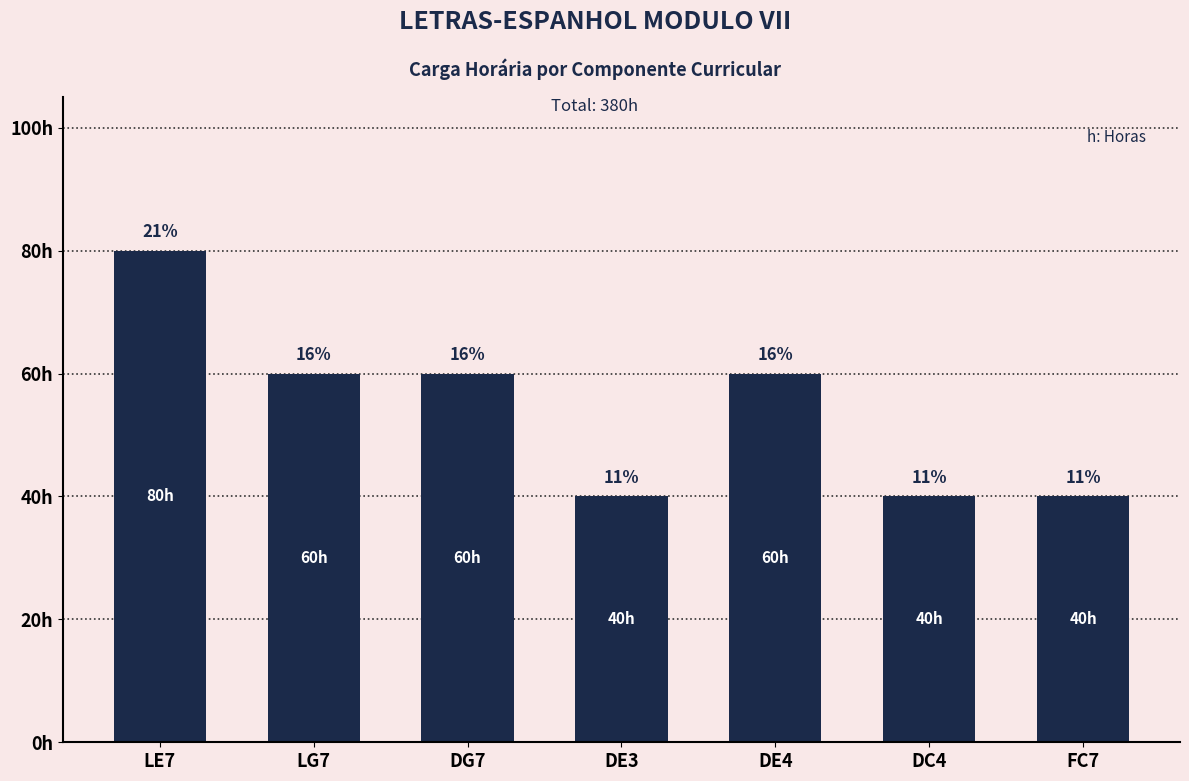

What is the minimum value shown in the chart?

40